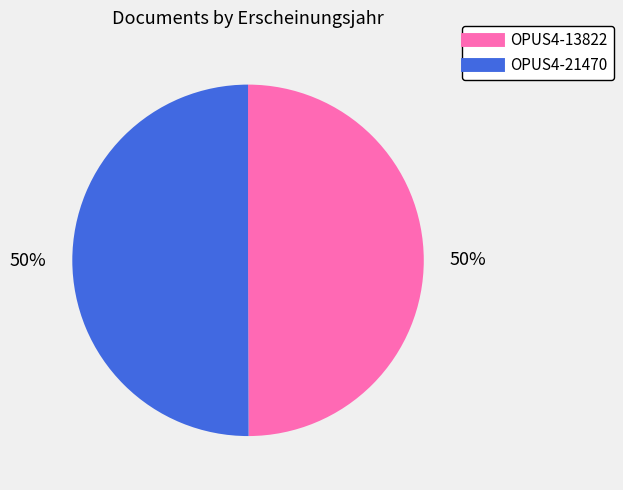

True or false: OPUS4-21470 accounts for 65% of the total.

False